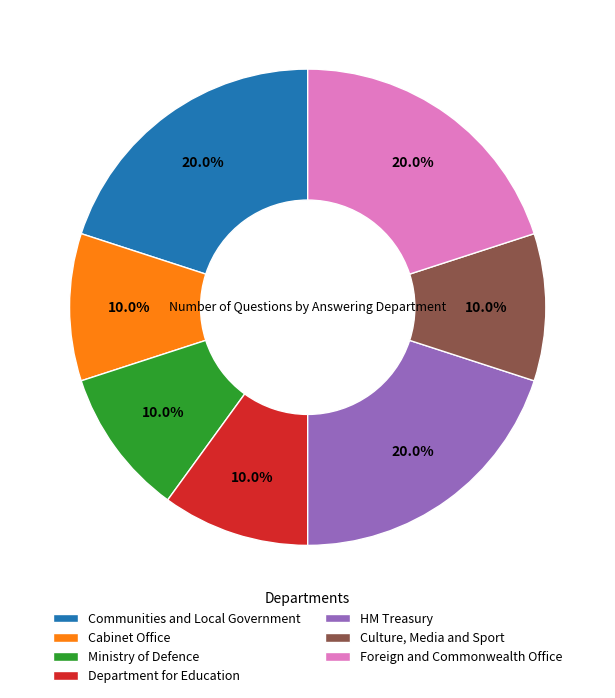

Do Communities and Local Government and Ministry of Defence together represent more than half of the pie?

No